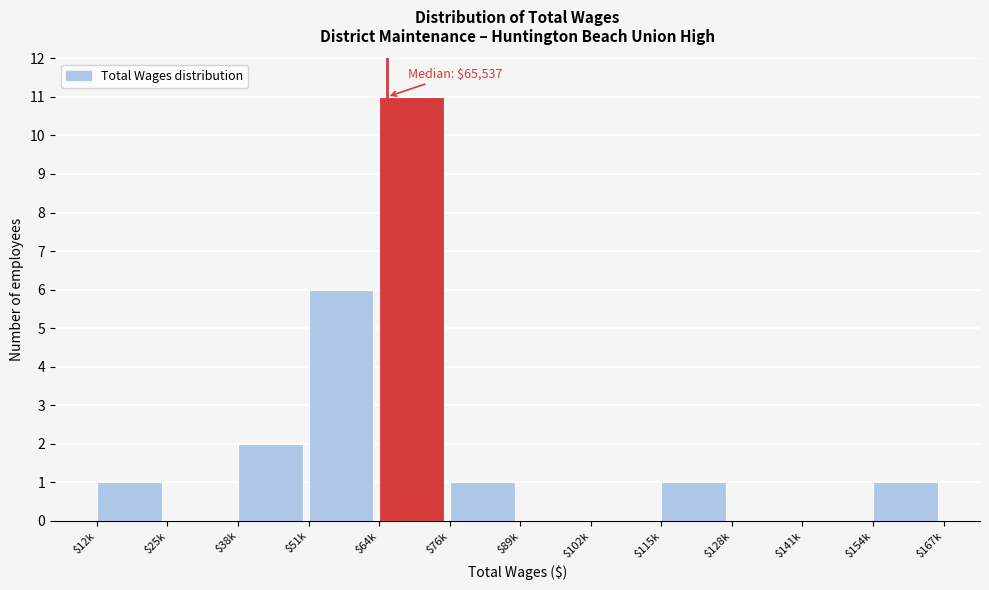

True or false: the data shows 1 at $115k.

True